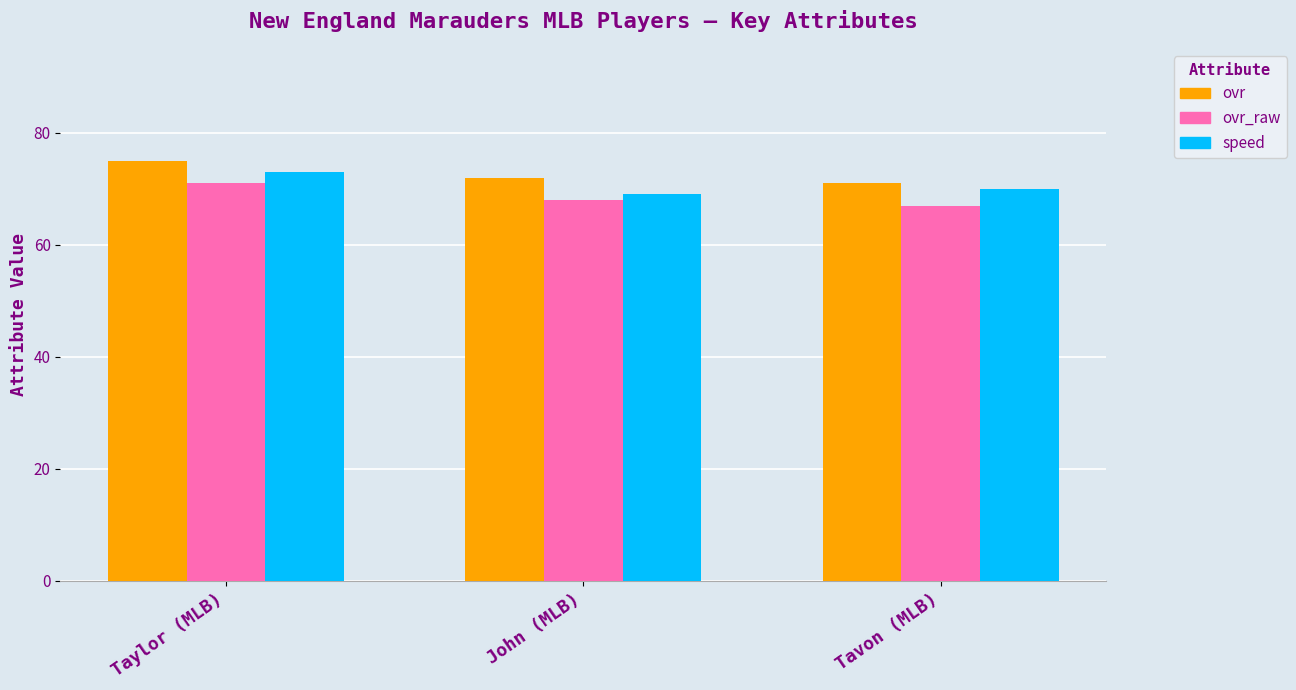

What is the approximate value of ovr_raw at Taylor (MLB)?

71